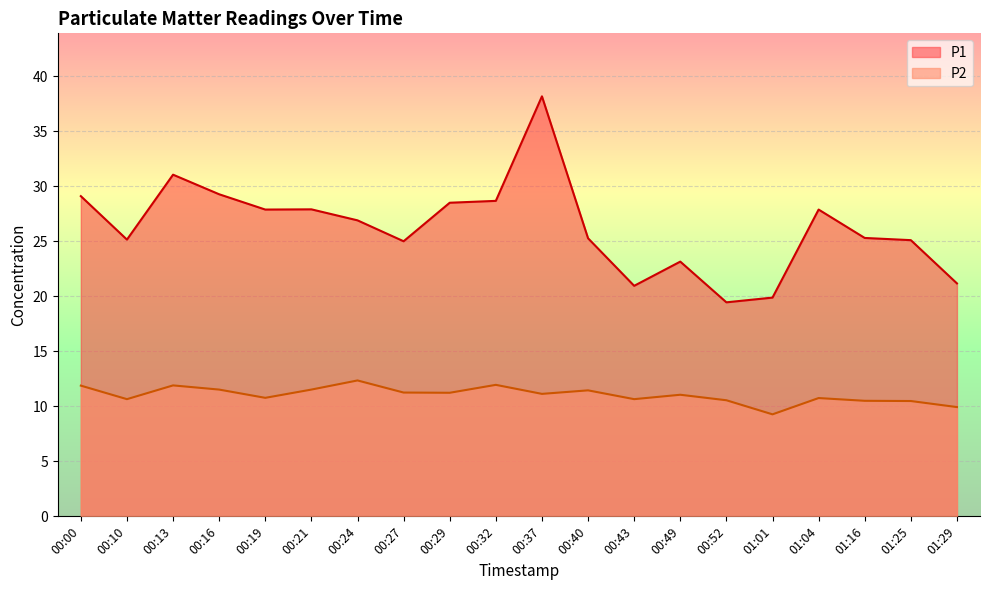

How many lines are shown in the chart?

2